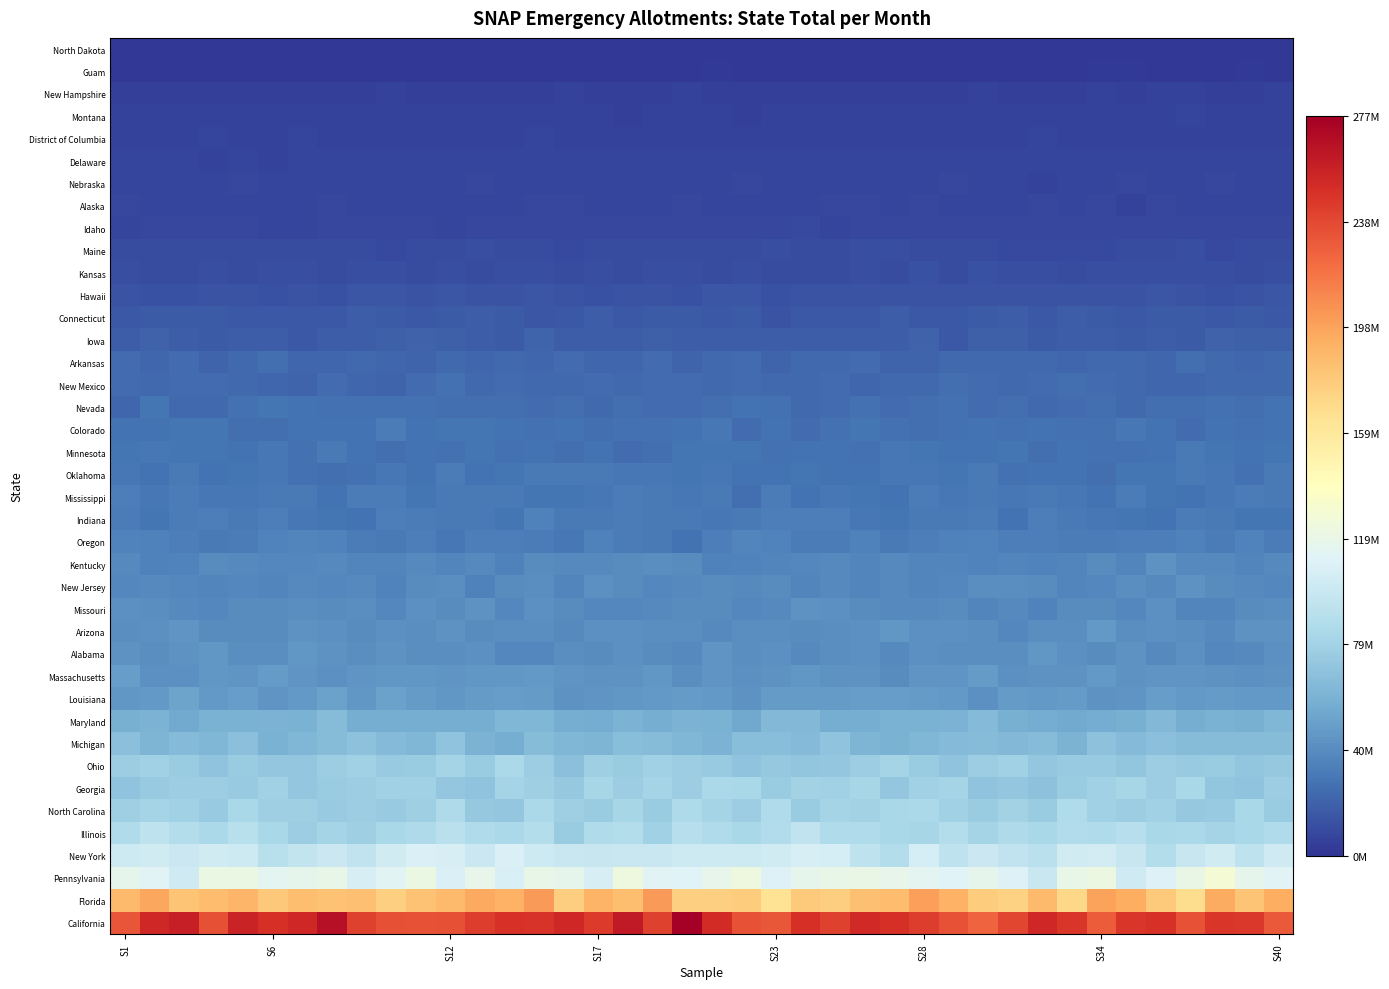

Reading right to left, what are all the values shown in this chart?

North Dakota: 1993879.3	1970425.5	2077776.4	1899298.7	1950386.1	1907142.5	1867143.9	2005956.7	2001654.8	1952773.4	1896594.5	1901937.1	1817127.8	2120939.2	1734126.9	1822743.5	1842514.1	1888118.9	2026346.0	1974975.9	1972046.8	2070191.5	1949041.0	1928695.4	2012434.7	1861331.9	2131401.0	1967051.5	1976700.4	2050933.0	1899092.7	1892183.9	2067582.2	1786490.8	1850439.1	2018993.6	1992348.0	2037231.1	1974817.9	1822541.4
Guam: 2148137.4	2347424.5	2065920.2	2092905.4	2008931.8	2201576.8	2173291.0	1880147.2	1800126.5	2006285.6	1975693.7	1980303.1	2111310.5	2096730.8	2011786.5	2022836.8	2056026.6	1963090.7	2037848.8	2234100.3	1912422.1	1977948.6	1928964.3	2023375.6	1953616.4	1980327.9	2085530.1	1934000.7	2131412.5	2027886.7	1926526.1	1981995.0	1938663.9	2071549.8	2102376.5	1901580.4	2025197.3	1823976.1	2030936.5	2073326.5
New Hampshire: 5517304.5	5247053.0	4960690.2	5529881.8	5520039.2	4896894.3	5759980.0	5079387.7	4752477.6	4959694.4	5665802.2	5347789.1	5064408.5	5113084.1	5068791.3	5054642.0	5207466.2	5263581.6	5180941.8	4798957.1	5649125.7	4888814.8	5173078.1	4930103.6	5420201.3	5026667.7	5330199.1	4918645.6	4925151.1	4784604.2	5548217.0	4744109.8	4932805.0	4922833.1	5112262.8	5114372.0	5240500.8	5133105.5	4992368.6	5133852.2
Montana: 6190287.0	5940461.4	5864381.3	6588088.4	5988647.7	5925558.1	6027088.3	6137182.6	5945264.7	5825251.7	6444177.0	5697895.6	5571551.0	6061521.1	5575523.8	6207204.2	5840276.4	6495445.5	5029634.0	6174806.1	5983215.6	6150786.0	5293721.6	5904449.0	5857589.0	6096769.7	5896600.5	6095296.3	5870379.2	5860269.5	5823585.1	5805149.4	5951544.8	6184296.6	6007785.7	5993639.3	6492026.5	5786743.0	5778620.1	5778798.2
District of Columbia: 5965607.1	6323413.9	6133183.9	6217239.6	5911063.0	6217083.1	6173235.1	6489860.8	6682057.1	6319738.9	6156585.9	5999456.1	5785067.6	5772428.6	6295202.3	6076436.4	6065264.6	6299221.3	6298823.3	5967166.1	6047597.1	6351483.6	6123000.8	5966146.5	6177243.1	6526408.5	6012301.1	6246586.6	5943819.3	6219189.4	6418509.7	6417194.9	6469325.8	6583346.2	5845205.2	5909977.7	6874046.3	5968410.6	6408183.1	6253180.3
Delaware: 6758731.8	6913265.2	6697462.8	7034966.3	6810144.5	7247058.6	7079715.3	7083765.4	7176748.9	6728955.7	6734224.2	6989095.2	6601777.0	7237597.7	6842908.9	6795890.3	7010617.4	7057191.9	6612454.4	6521017.3	7017168.3	7079495.0	6907527.9	7108998.9	6567306.8	6924438.8	7091992.2	6602527.6	6635305.7	6732207.2	6591188.8	6898579.4	7003116.1	6751370.3	6138997.3	7528551.3	6381957.1	7342483.6	7028223.7	6841612.9
Nebraska: 6999366.5	7464183.3	7916219.5	6870117.1	7474162.6	7699064.7	6644239.8	6887615.8	6348863.6	6762239.9	6813620.7	7682163.1	6602631.4	6724928.3	7120466.2	7053354.4	7159597.3	7061542.3	7604326.5	7009066.9	7364363.5	7327446.8	6678207.2	7538073.6	7457894.3	7028066.2	7276267.1	7688995.7	7265020.7	7229245.6	7231880.0	7092107.0	6846593.2	7222585.4	6707116.0	7696011.1	6708304.3	7342149.8	7537205.5	7508210.6
Alaska: 6594949.0	7356260.7	7213187.5	7354534.8	7623589.8	6363488.3	7895532.0	7309546.9	7885790.2	7454982.9	7086464.2	7455071.0	7690090.7	7296298.7	7819228.5	7620156.7	6884693.0	6917598.0	7254688.1	7147222.4	7679843.5	7443950.5	7209451.1	7015398.6	7663636.6	7700147.2	7546619.0	7074820.4	7181672.6	7441321.9	6677156.5	7448474.1	7709711.5	7154008.9	7059105.1	6781328.0	7212419.9	7280321.3	7385407.6	7593041.1
Idaho: 7945165.5	8276069.7	7940468.9	7918130.4	7948861.3	8253000.2	8219245.0	8589887.0	8052827.2	8151139.1	7870903.8	8266612.0	8033605.2	8350176.9	7792620.9	7113007.5	8700989.6	8330995.6	7657565.9	8455124.9	7881898.3	8524354.7	7959948.3	7766845.2	8135235.4	7851485.9	7624570.6	8089185.8	7441756.1	8375141.9	7749029.3	8221396.4	8135513.9	7455544.2	7383579.8	7806270.4	8347550.0	7847108.2	8336496.6	7438556.3
Maine: 10008834.9	10615005.5	9612060.5	10901409.0	10235560.5	10099536.5	9728688.5	9609133.3	9652378.1	9436986.2	9974540.1	9904528.8	9852591.1	10916115.0	10852282.5	9891722.7	9933538.6	11279989.0	10830006.2	9855409.5	10656059.6	10158705.7	10567105.4	10252170.5	9365605.2	10639044.8	10216510.0	10849041.7	9894642.2	10022552.2	9664541.2	10752311.4	9874905.0	10229449.3	9960686.0	9897290.3	9883238.1	10165705.1	9856038.7	10591716.7
Kansas: 10968679.9	10800013.3	11082666.0	11062825.2	11606816.0	10979300.9	11219524.9	10700294.5	10946807.8	11116059.6	11933051.0	9854938.8	11965136.8	10295763.9	11333305.5	10143854.0	10225346.3	10612611.0	11576955.1	10712502.3	10898303.8	11508214.9	10311887.5	11179373.2	10829749.5	11326205.7	11338764.6	10405415.2	11637631.4	10801468.6	11244344.8	11391028.0	10793848.6	10867821.0	11392149.1	10327829.7	11269156.0	10711513.9	10379021.5	11396919.6
Hawaii: 14156041.2	13711226.8	12976603.0	13985177.3	14158772.7	13250007.0	13024349.3	13480461.0	13609193.9	13827963.4	13076613.1	13676565.2	13054073.6	13239349.7	13311161.1	13199614.0	14027507.6	12689399.6	14946018.0	14275278.5	12700156.0	13046141.7	13513621.0	12935883.4	14011095.0	14682499.5	13055920.0	13696243.6	14653043.3	13638026.3	14244896.1	14794387.9	12905661.9	13202390.3	12673241.6	13127502.8	13782262.4	12547590.3	12991620.9	13556203.0
Connecticut: 16095592.0	16469054.8	15919244.8	16575122.2	16790972.9	15606361.0	16420173.1	17366255.1	15233523.6	17594468.7	16519060.3	16050680.4	15238218.0	17751314.4	15387859.1	16204521.4	15571175.0	13752028.3	16362930.2	15651147.2	17047432.0	16775969.3	15831070.4	17451389.1	16014418.9	15164998.0	17259005.4	18153193.6	17164963.2	15377108.7	16744099.5	17860488.0	15875661.3	16022041.2	16137288.0	15426826.2	17122205.0	16826162.9	16317624.6	15761442.4
Iowa: 19482192.9	19174570.2	19922470.5	17300446.7	17605214.2	17028489.1	17977405.7	18003740.3	16418624.3	19458865.6	19317290.4	15889630.6	19695078.2	18084072.5	18415078.3	17664719.8	17819889.1	18287602.9	17816743.8	17792195.4	18185384.2	18499022.9	18295505.3	18330358.6	18371838.0	20674489.9	17304156.0	18071331.2	19349399.4	20011023.0	18955242.5	18106092.7	18267873.4	15847576.3	18067818.9	18092529.8	16940902.4	18079846.5	19846224.5	18010062.5
Arkansas: 23837001.9	21704633.9	23626148.0	25232404.1	22255021.3	23417556.3	23347373.3	22294633.2	23479150.1	23368420.7	23422070.8	23681663.9	21555595.3	21651958.5	23981558.6	23379256.4	23292421.6	21224375.8	24587760.9	23341841.5	21658982.0	24018132.8	22707711.3	22175510.8	24867934.7	22018373.9	23625870.5	21853495.5	23158479.5	21289944.0	22498365.2	23194354.5	22425870.5	21936312.8	25607075.7	23756574.3	21461668.7	24698139.7	22029956.0	23992185.6
New Mexico: 23491562.2	22990571.3	23351353.6	22450381.8	22157852.2	23725521.7	24374621.7	25361563.7	24682841.7	23683573.5	24276078.8	25000752.5	23702434.9	23746660.3	22647967.3	24349366.5	22817188.4	23505803.8	24889474.3	22921117.3	24094672.0	24030284.0	23369079.4	24802961.4	23595997.3	23810269.0	24707413.9	23706048.9	26669102.7	24173970.0	21160645.7	22405026.8	24315553.2	21536127.4	22134854.2	22781328.9	24847572.9	24552824.8	23532469.3	23871581.4
Nevada: 27171167.0	25721013.6	26138900.3	25411261.4	25996438.0	23410248.7	25842939.5	24671410.5	23739607.6	25570254.8	24204685.0	26135799.8	25150545.9	24186697.9	26632720.9	24177616.2	23438855.7	26604162.9	27206602.0	25665028.5	24032679.0	24178935.1	25311167.5	23283114.5	25079271.1	24477335.9	25356630.3	25568761.2	25793859.6	26401451.4	26521621.0	26192652.6	26153423.3	27196771.6	28539143.0	26736754.2	23343599.4	23668962.3	28349884.9	22257463.2
Colorado: 28150785.0	26106588.3	27251713.3	24266057.5	27855790.7	29894324.5	26120339.5	27061522.0	27292219.1	26014005.0	27917457.0	26034340.0	25545044.5	27086778.0	28470083.3	26362892.0	24822833.6	27926451.3	24479192.0	30124789.1	27110530.1	26344759.2	26680294.9	25956686.0	28024608.4	26574386.5	27879378.2	28287902.4	28533013.6	27770702.2	32201187.5	27695314.4	27693611.0	27695297.6	25733936.2	25140146.4	28422632.8	28462119.2	27757059.1	27483012.9
Minnesota: 28801615.9	27200349.4	28897180.0	30516761.1	27606459.6	26597732.0	27045222.1	27653951.7	25141571.2	28291735.9	28037640.2	27690650.2	29228307.2	30104757.6	26378289.4	27994956.4	27933204.1	26646233.4	28595640.6	29100120.2	29064580.5	25782536.0	24606568.9	27366771.2	25354643.0	27375343.2	27086326.4	29176901.0	27046527.7	28179346.2	25996914.9	27943778.9	30521316.6	27053050.8	30016164.1	27874370.0	28992605.3	28275129.6	29860813.5	28899811.9
Oklahoma: 31013731.7	26929087.9	29277740.9	30530316.3	28209763.8	28265204.6	25733686.6	27365277.1	28107711.6	26762337.2	30479341.8	28507999.6	29738238.4	29370801.2	27739350.9	28141025.4	28377750.2	27221410.9	27600336.5	29487132.2	29223410.0	29835813.7	30097364.1	31308074.3	31229439.5	30570988.8	28644440.7	27581800.0	32012948.5	27599382.2	30174306.1	26217439.0	25883727.8	26369698.0	29706003.8	28701395.1	27815404.5	30833319.9	27853441.4	29407689.9
Mississippi: 31275332.6	32251139.7	29357827.3	27665127.2	29259365.1	31494400.2	28075511.7	30115232.8	30715561.2	29929619.1	30519755.8	29298448.2	31741240.2	28057977.8	28320495.2	29456338.6	27390429.3	31723148.6	25727186.1	31157548.1	29444078.5	30815400.2	31759093.5	29961668.9	28992564.9	29174542.3	30391010.6	30741045.3	30593705.3	29061655.9	32070137.0	32214810.5	27635411.8	30978484.3	31325489.9	29741059.1	29942237.3	31618021.3	29311673.6	32525891.5
Indiana: 28671478.4	28679323.3	30768999.0	31918396.2	28119999.8	29105230.3	30002278.6	30414415.6	33001156.8	28062353.2	32333825.4	30742031.9	30463804.9	29139718.3	29873007.9	33098700.5	32718916.2	33541440.0	31379296.2	29444951.4	30999791.3	31393920.7	31769092.4	30824298.7	30854689.2	34405538.8	28931430.8	31085759.5	30571413.1	31659646.8	32949797.7	27930137.9	28748770.0	29470527.1	33533425.3	31290340.7	32734578.4	31989573.7	29243091.6	31816950.4
Oregon: 32452474.7	35353809.2	31577284.8	34401228.0	33502739.8	32525911.8	31538297.8	31454238.6	32563424.4	32733706.3	34916662.2	34158594.8	33394876.3	31256185.2	33669549.4	31907859.8	32146564.0	35631094.8	35813668.7	32853192.1	28173803.0	30974029.4	32022200.3	33743284.4	30275288.9	32131858.0	32655657.2	33430037.9	29989506.1	33130199.0	31056768.0	32094332.5	35436968.2	35998450.6	34689359.2	32286200.7	31320248.7	32525903.2	33855957.7	34906957.9
Kentucky: 38983184.8	36047874.7	38012435.6	38593373.9	42621696.8	35876424.4	39648585.6	35826567.5	35118833.0	35925700.0	35015300.3	36512728.0	36241798.7	38016071.4	36297615.6	38639213.5	37713484.1	36487679.8	35254627.3	34197582.5	39574628.4	40800799.5	39514969.8	38146508.7	38554352.8	39602472.9	34458013.8	38433177.7	35821860.3	38033168.2	36198632.0	36647864.2	38318920.9	37699064.1	37317868.4	37986125.8	39064076.9	35125422.7	34443730.0	38244006.7
New Jersey: 37904950.8	38869694.5	39257136.8	42964709.4	38772805.1	40835213.1	37890913.7	36397297.9	39672590.9	40600772.0	40879479.4	37084104.9	36759977.8	38285889.8	35778599.6	38826019.6	36727703.3	39537105.3	38646310.4	39574779.3	38392644.5	37142852.2	39306611.6	41719701.8	36171441.0	40863262.8	39220058.9	34662058.9	40104543.3	39136944.4	35504900.9	38950037.9	37017801.5	38565610.7	36143915.0	37250140.7	36546593.3	37380264.2	38108107.8	37770179.1
Missouri: 40739498.0	39147154.8	35878202.9	36340063.2	41759361.7	37777425.4	39965433.0	39485448.2	35482928.4	38214511.0	36732945.0	39900244.8	38945034.8	38786258.9	39557261.3	42056590.9	42859351.3	38665556.4	37602224.3	39724716.6	39533728.4	38092622.6	37776071.7	37451790.6	39095781.0	42072890.1	37378682.0	42729645.4	39095178.7	41262691.9	37676678.0	40744248.9	39942158.7	40445465.2	39474342.0	40064203.4	37460464.6	38828120.6	40502451.2	41421339.2
Arizona: 42514632.5	43315451.2	38579863.0	40903027.8	41591924.2	40580050.7	46020603.6	41097536.1	40919822.8	37043141.8	40821624.1	41501787.3	41331800.8	44838384.4	41801923.9	40643714.8	39330510.9	40272020.3	40112362.9	38074461.9	40493541.7	40984618.0	41508967.8	41580805.7	37975828.5	40170827.2	40302858.2	39535840.8	42958611.9	41173025.5	42025676.6	39888818.5	41647656.7	42849532.8	39946188.8	39317775.4	39912358.1	44001914.0	41705761.1	40524098.6
Alabama: 41763404.9	38609886.8	37304093.6	41788223.6	38831851.2	43057204.0	39169179.8	41328422.2	45186503.6	40112113.1	40753162.8	40114321.3	42133206.6	38976288.4	41585699.6	40230648.4	38410214.0	41495967.9	40889468.0	44387024.9	38435947.0	39478704.7	42006137.9	39261983.0	40193624.5	37789518.3	37400019.3	41856665.6	40393288.3	40398069.2	42478246.7	40385545.1	42943246.3	44621854.5	40872179.7	40872145.8	44505678.4	42695633.1	41070426.8	42383445.8
Massachusetts: 43195653.3	41825557.6	43179651.5	44080795.5	43377323.9	42576650.5	46154701.2	43313927.8	43249257.9	42122144.8	47407744.9	44161196.5	44376744.7	39871724.4	42879818.9	43189255.6	45515129.9	42841975.9	41939128.6	43569091.2	41033044.6	45361242.2	43094314.2	42423020.3	44168096.3	45736961.9	45281641.9	45062133.3	43865561.6	44535521.5	45152034.1	44043915.2	42011955.4	44029526.7	46730642.2	44239072.6	45013975.7	41733567.0	41644948.7	48185660.4
Louisiana: 46068439.1	46065132.3	47567451.6	45909023.1	48422251.6	43513570.0	43063478.3	46624631.3	46477681.7	46988121.9	42179789.9	45838618.9	47056114.2	47918021.0	48485795.7	47287518.0	47404347.2	46874455.1	42928708.0	46408712.3	47427545.8	45828803.1	45430707.1	44327584.5	42388483.1	47430162.9	48236875.2	47454537.8	44706326.4	47627829.5	50168631.7	44557975.8	50072841.5	45919526.5	44382694.2	48643328.7	45779062.2	51888194.4	46280622.6	44676033.0
Maryland: 61879442.9	58360848.9	59062370.4	56897158.0	63649710.6	58312065.6	56274173.3	54380591.2	56077431.4	57892047.1	64279493.8	60332050.4	59385572.2	59243663.9	57276551.6	56619198.1	63653565.0	62928207.9	53982170.4	59001435.6	60257250.7	56796076.4	59785552.1	55977966.0	56741980.4	62557309.2	61881263.1	56547359.8	56786573.1	56588966.1	56858066.0	56546329.3	65579369.1	59253310.8	59846985.6	58894924.8	59525615.9	55129968.1	60379581.2	58264355.2
Michigan: 65705825.3	66098043.7	65734889.0	65368476.5	67857449.4	64003195.8	68906510.8	60245531.7	65398457.3	63491999.0	65049114.0	64120692.8	62043828.1	59365117.2	60828610.6	70201084.3	63948489.4	66356506.7	67070695.5	60153099.5	62454589.9	65050596.2	66543380.5	60985589.5	62653896.6	65681101.3	57201624.4	59614188.7	70312009.7	62483121.7	64055897.8	69297767.5	65479294.1	62471160.5	59372630.9	68107290.7	62017437.6	64694456.3	60968615.0	67717141.1
Ohio: 72678801.9	71006834.9	75862695.9	73854701.1	76712541.0	71387991.9	74358617.6	73806147.1	72038581.1	78749776.2	75955836.9	69861100.4	75770332.6	80508081.2	76490735.9	72147285.9	71144192.4	73527484.3	69755532.3	73789656.0	76805053.0	79095740.5	75720128.5	77102864.6	67762458.0	76405030.8	83969827.3	75198494.8	80628121.0	75451425.1	74383076.2	78904520.2	76482509.0	72340130.0	71884125.3	75788969.6	69486054.8	74976579.7	78663740.9	76766786.1
Georgia: 76070176.4	69785166.5	71018193.2	82493746.9	76564646.1	82012184.1	79018820.4	75254495.8	68504201.4	71768972.3	69574029.1	80318980.0	78898711.3	72601724.5	81502141.4	78743570.7	79987711.8	75332466.3	82977090.1	84141943.9	76539563.4	80780000.8	76723235.9	82198292.9	73427237.0	77549520.6	81155230.8	70430773.0	71992541.3	78996212.8	78244163.2	76740860.8	75738991.1	72210027.7	78657654.2	74565445.4	76461229.8	76302041.0	73995963.5	70200731.2
North Carolina: 75445083.6	82689254.9	74217563.1	72752930.0	78727527.8	76582322.3	78539745.0	85860143.9	75363873.8	79801265.1	75068606.8	78132035.7	84097664.4	83084468.2	79174556.9	80901647.4	75644701.5	86421487.5	76104177.7	80651363.2	85129304.0	75645089.1	82063211.1	75397583.2	77190770.2	83745302.5	71713737.0	72656299.1	84683488.0	77332656.0	74556158.5	76278247.5	74367126.6	77900710.5	77388885.5	82674268.1	74211888.4	78473614.5	80266653.6	77947494.1
Illinois: 86512150.2	83024061.0	80754958.2	83764556.7	82745032.3	89315207.2	86326882.7	86943831.4	82882412.8	85214150.6	81275797.6	88435518.8	81302287.3	82960091.1	85964139.4	85682431.1	94550577.3	87596800.4	83147203.6	86347406.8	89766140.8	78632953.8	88183035.3	85910620.3	75522905.2	88431569.5	83980120.3	86298290.3	92027656.0	84988510.5	83417959.0	76967838.4	80630468.7	76257425.2	83177824.6	90010087.6	83526177.0	88608688.6	93721461.8	86140558.7
New York: 101925967.6	93531496.6	102978610.2	98241465.5	87915236.4	98088622.5	104833733.6	103734386.8	91899998.8	95090929.2	99864934.7	94097262.6	105718315.6	88102698.3	93501265.3	105795248.4	107012763.7	103206537.8	101015382.4	101810898.6	101860601.9	99039707.1	99472528.1	97902316.5	99297715.8	101750770.7	108528167.0	99922113.5	107154747.4	108730291.7	104029640.1	94891041.5	100272357.8	96256356.3	91023893.8	101325595.8	103456833.3	100643981.2	103674948.4	101286082.1
Pennsylvania: 111987963.8	116339158.5	128174262.2	119816181.6	110350867.3	102487525.2	121471017.8	118755140.5	99242604.6	109988217.8	116718902.9	111409270.4	114085559.9	117243615.1	120245906.7	118710144.8	116576744.5	110315472.3	122892963.6	117383818.8	111510018.8	111949677.8	122986531.0	106832932.0	116011218.3	118928713.6	108335344.5	117924168.6	108929757.0	120833733.7	113144047.1	107138504.7	119216407.7	116607605.5	114583557.1	120500066.3	121355441.9	102131270.5	111876343.4	116094164.4
Florida: 193933694.1	181584617.3	194993463.2	166987006.7	178346250.8	193400630.4	199354556.3	170574795.8	187122514.2	174426643.1	177362529.7	191309362.0	199762845.8	185751294.9	184003865.9	175698500.6	177829594.8	163236129.7	177157170.8	174962598.3	175249543.3	202626785.7	184304733.5	190596160.5	175623486.0	202292384.9	191390148.5	195881698.1	187178025.9	182854356.3	175571781.2	183522472.9	182745528.8	184676847.6	178966785.4	188932609.5	186298782.5	181637394.8	196626787.8	187372967.7
California: 230282518.1	244951346.3	246117794.8	233446810.9	248946005.5	246355389.8	229027506.9	246855018.2	254698863.5	238787648.2	225741147.8	233899433.9	243351111.5	250019689.7	252959891.9	241511566.9	250132465.2	231162734.0	233772870.5	251881165.3	277459273.9	241008504.1	261991094.5	244399279.4	254342082.5	247619455.0	248406656.4	243298932.0	234277804.4	233377727.5	235035855.1	241243814.2	267404183.3	254279519.2	249281391.0	256005273.4	234218307.0	258389298.2	253852396.9	232337663.1